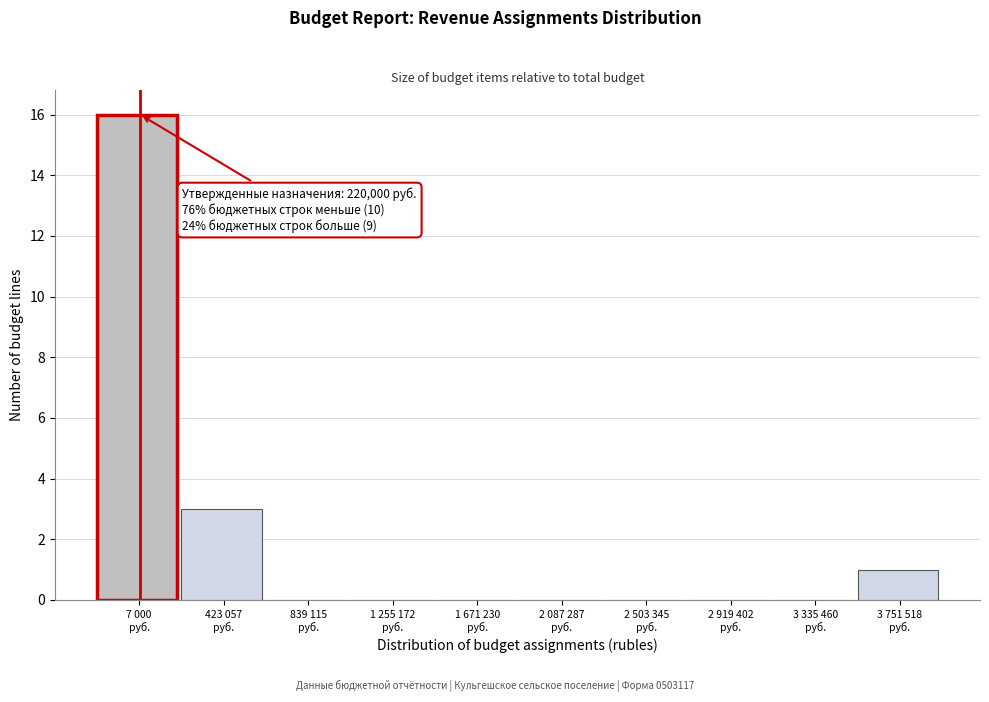

What is the maximum value shown in the chart?

16